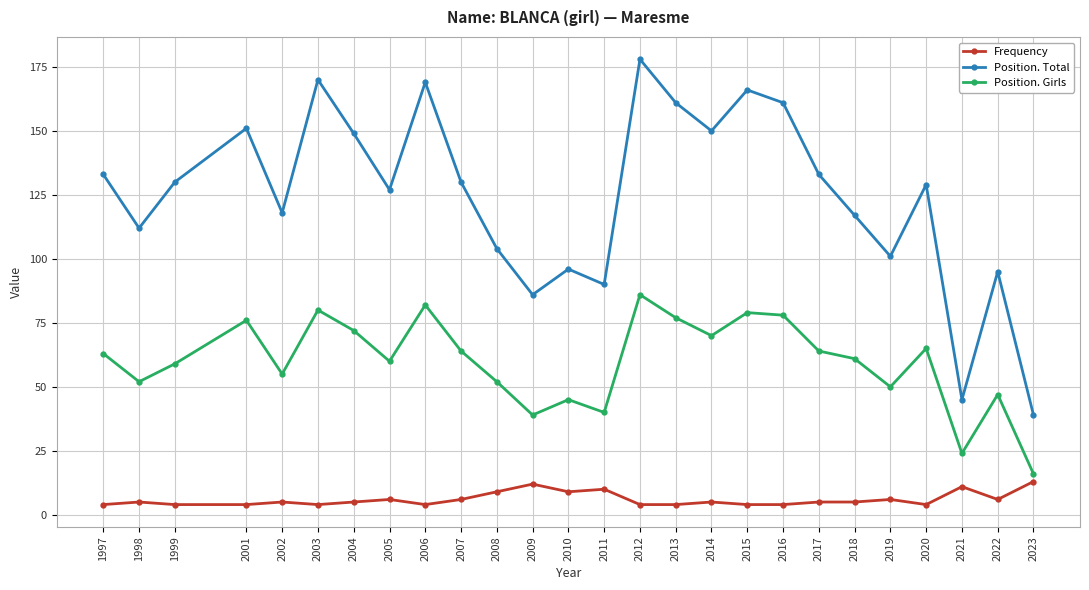

Which category has the highest value in the Position. Total series?

2012